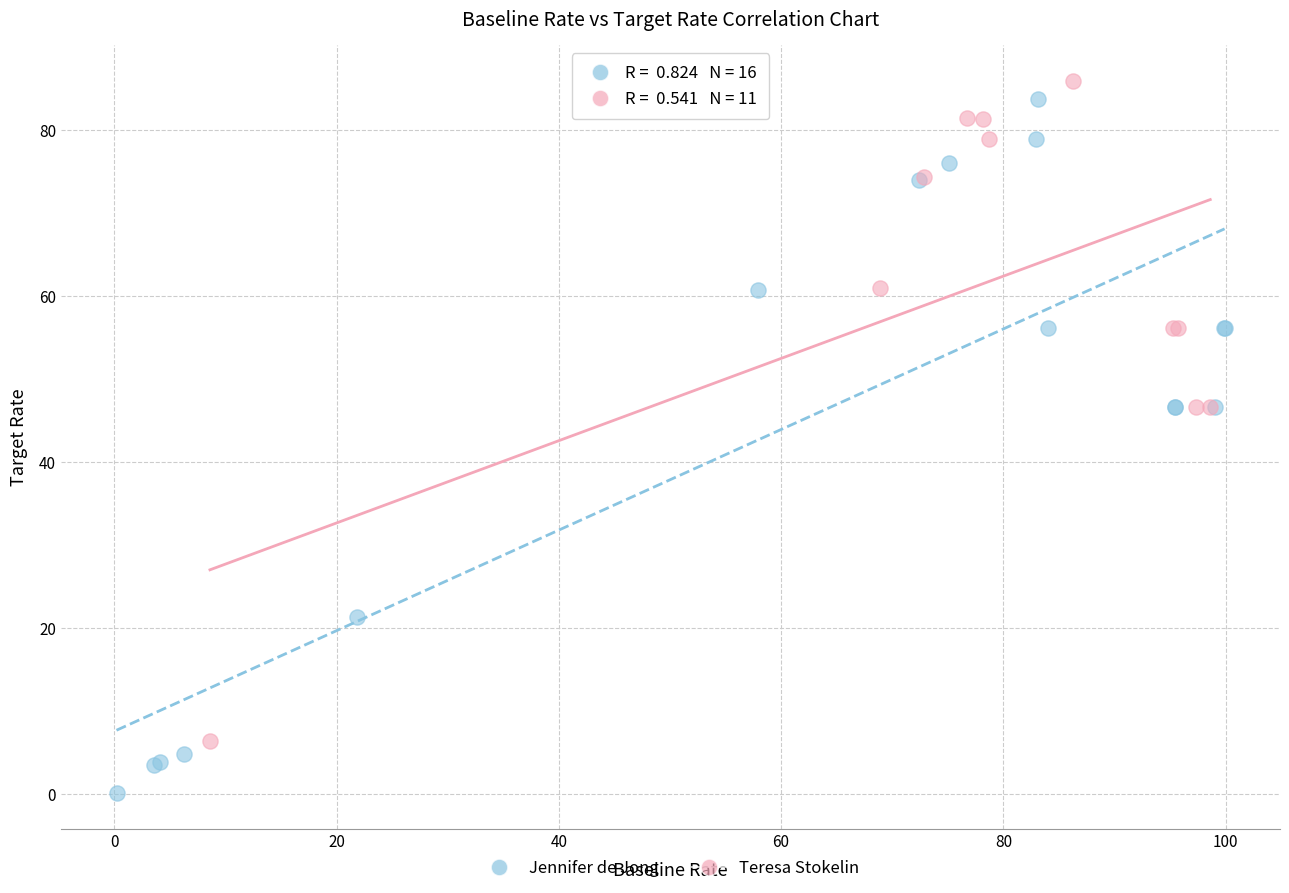

Which series reaches the minimum Y coordinate?

Jennifer de Jong